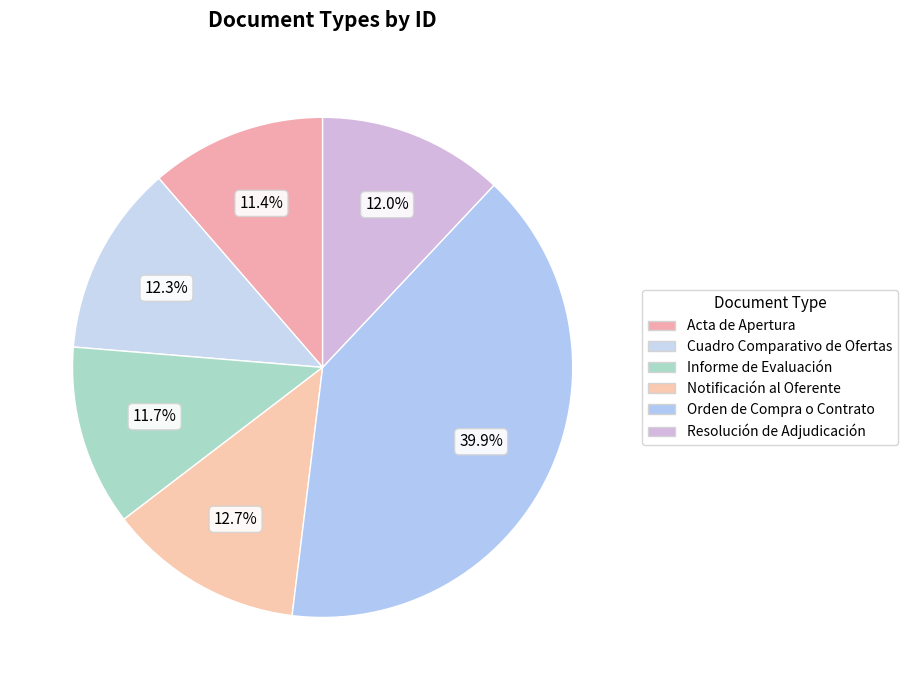

Count the number of slices in the pie.

6